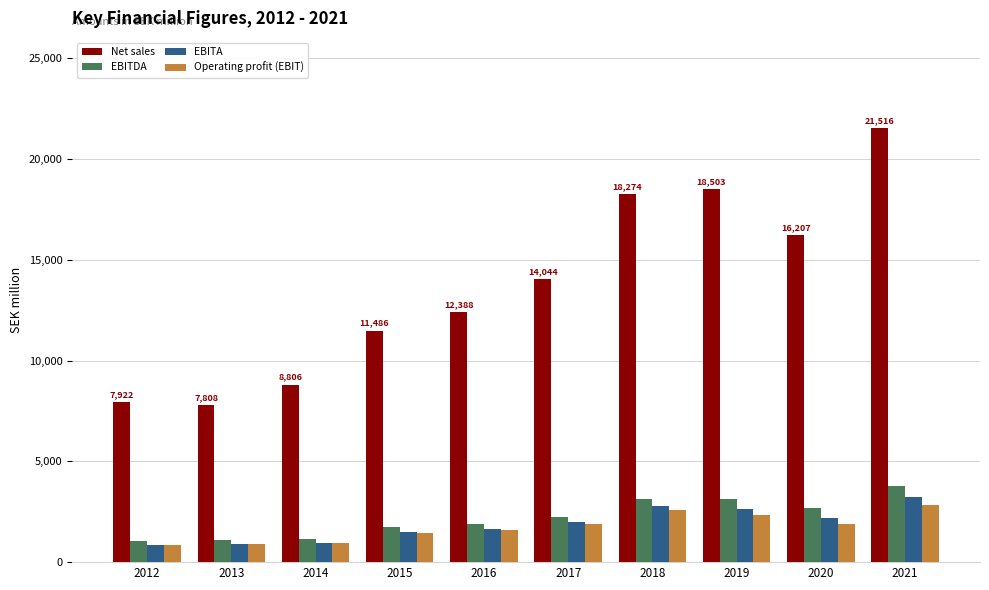

Between 2015 and 2019, which series saw the biggest shift?

Net sales